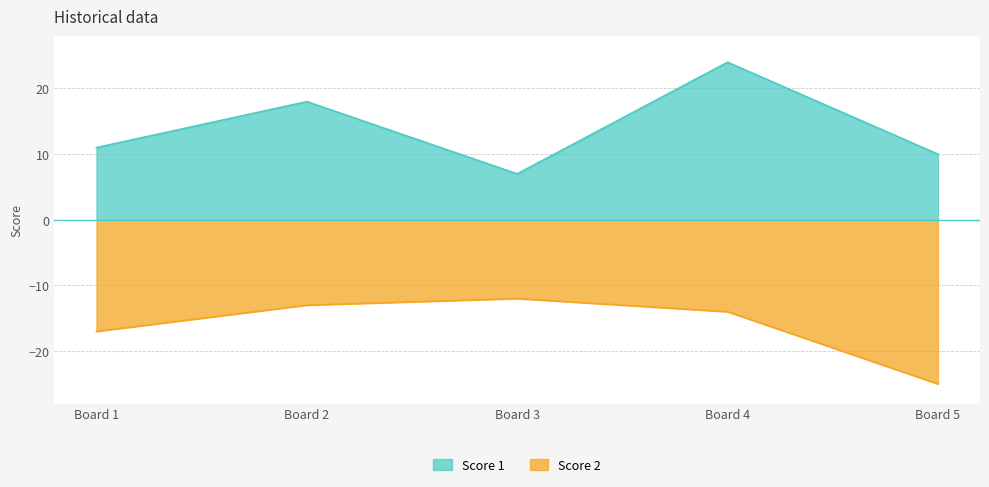

What is the difference between the Score 2 values at Board 1 and Board 2?

4